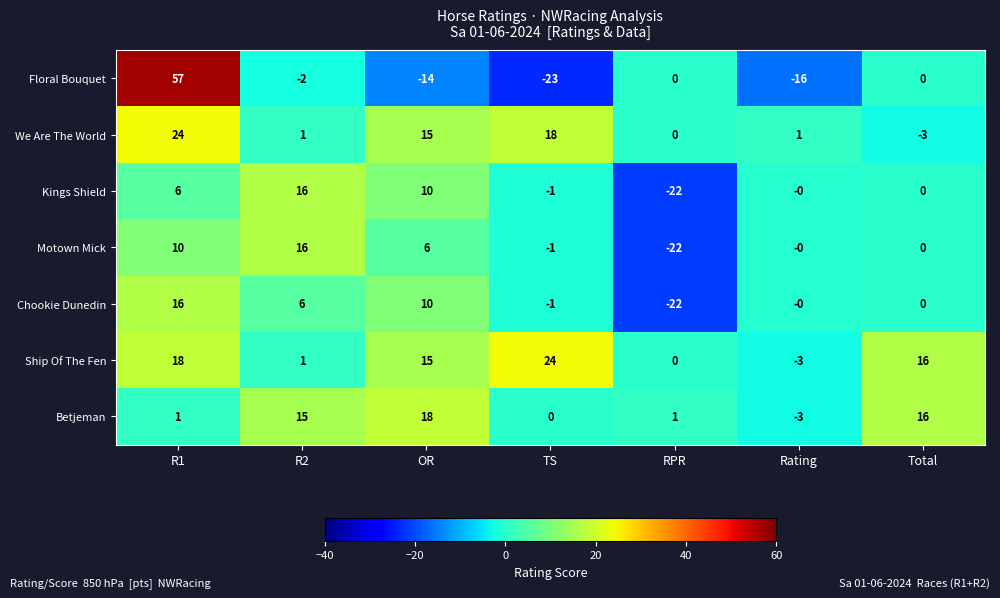

What is the spread (max minus min) of values at Rating?

17